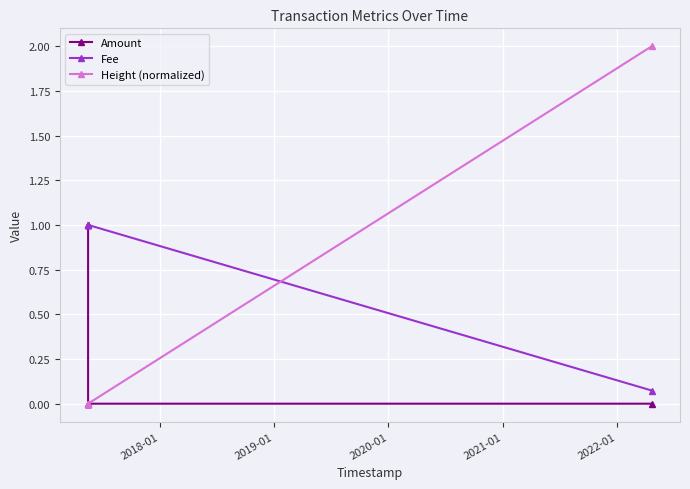

What is the sum of all Fee values?

4.1